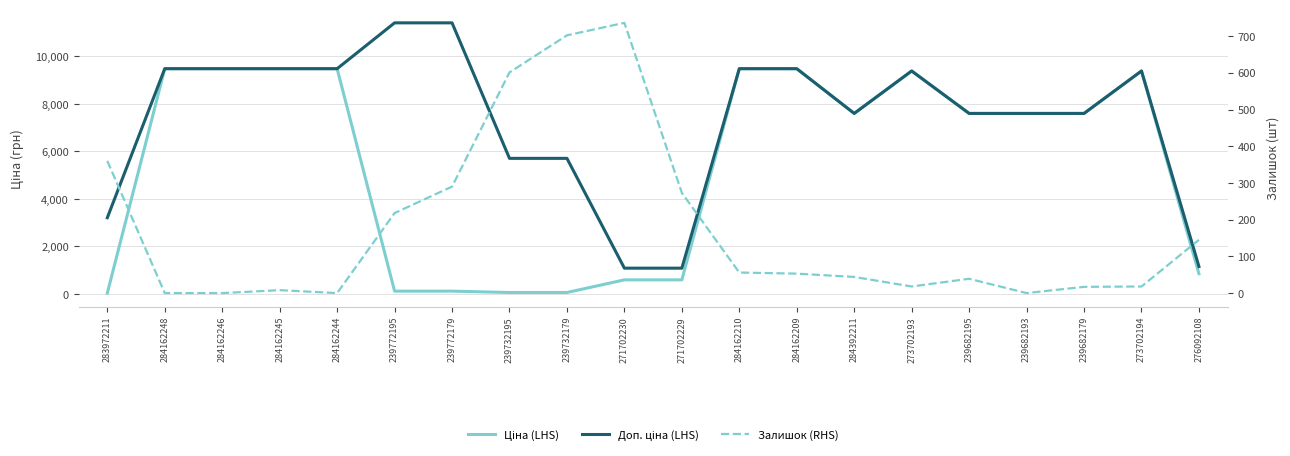

Between 273702193 and 239732179, which is larger?

273702193